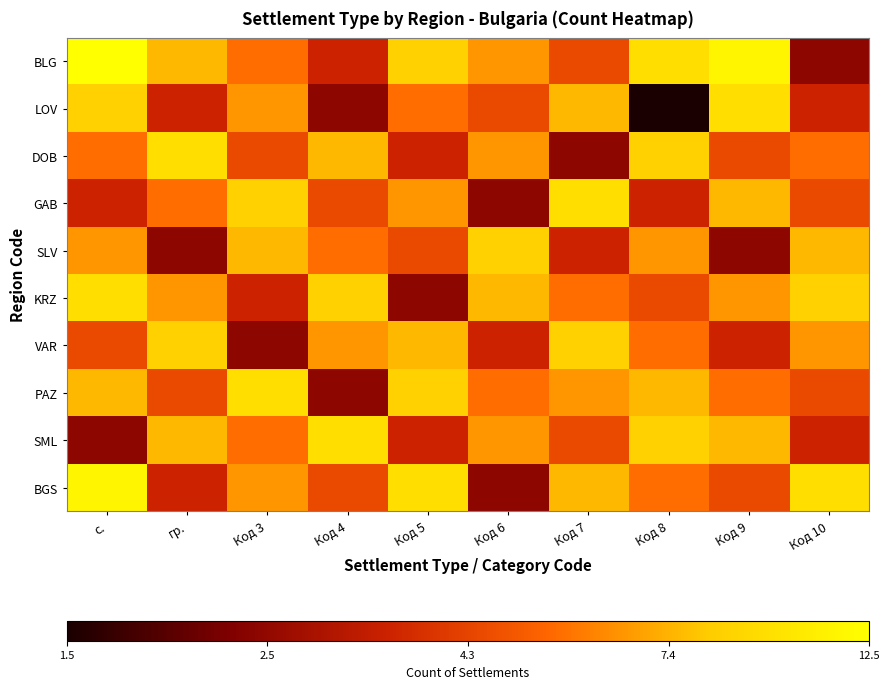

Which series has the widest spread of values?

LOV